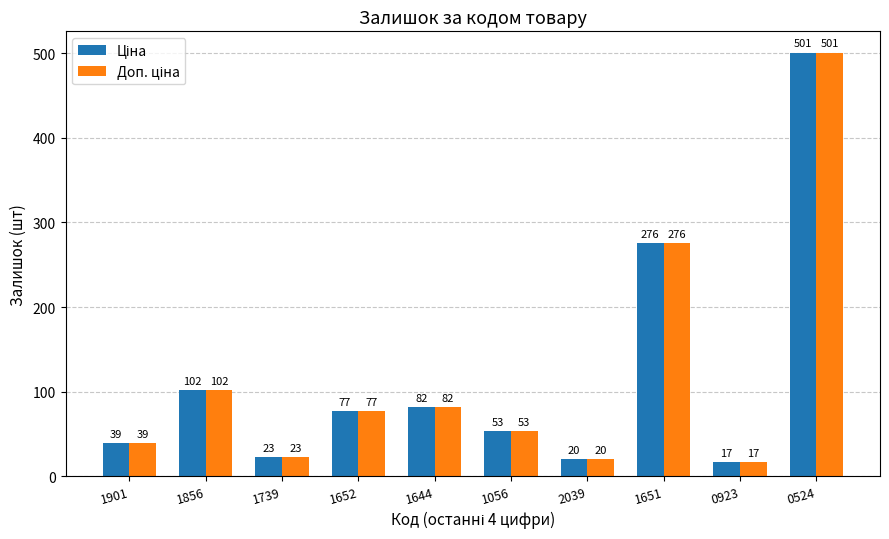

What is the greatest value displayed?

501